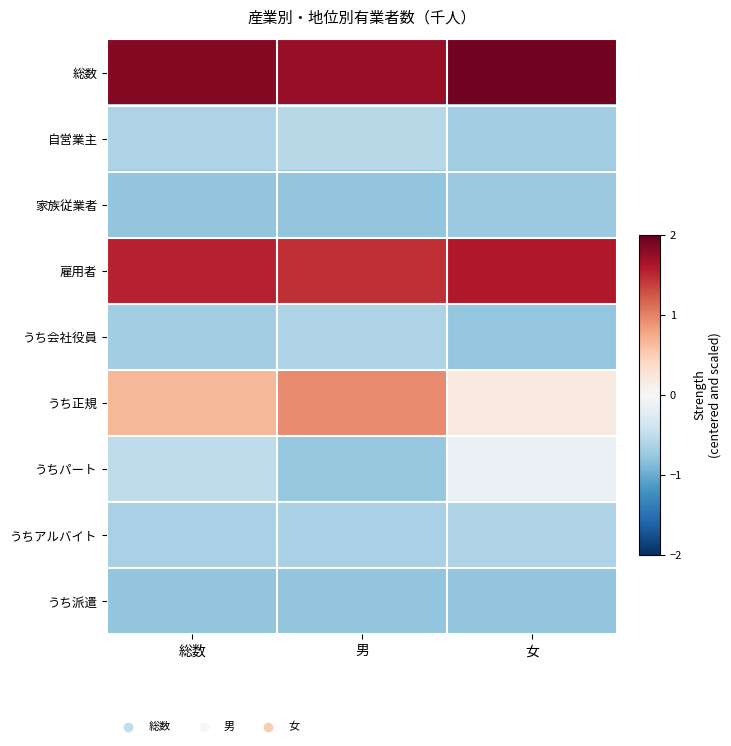

Reading left to right, transcribe all the data shown in this chart.

総数: 総数=1.8	男=1.7	女=1.9
自営業主: 総数=-0.6	男=-0.6	女=-0.7
家族従業者: 総数=-0.8	男=-0.8	女=-0.7
雇用者: 総数=1.5	男=1.5	女=1.6
うち会社役員: 総数=-0.7	男=-0.6	女=-0.8
うち正規: 総数=0.7	男=1.0	女=0.2
うちパート: 総数=-0.5	男=-0.8	女=-0.1
うちアルバイト: 総数=-0.6	男=-0.7	女=-0.6
うち派遣: 総数=-0.8	男=-0.8	女=-0.8